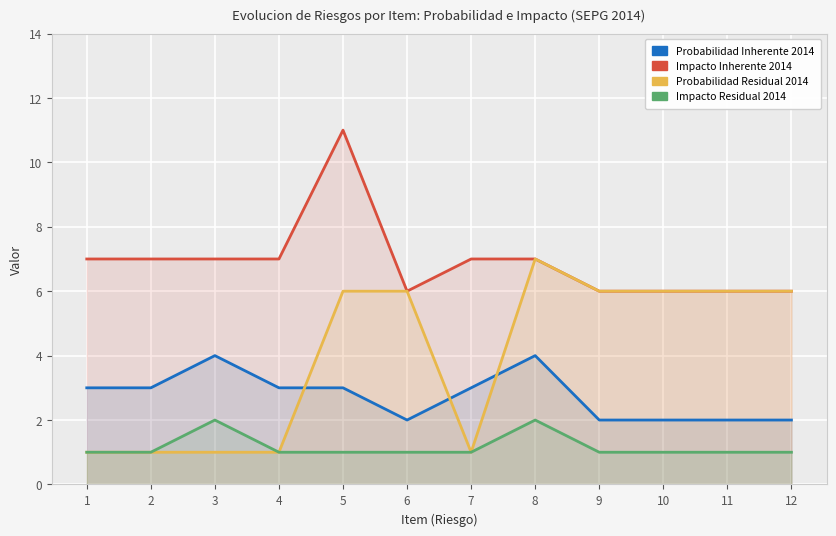

True or false: Probabilidad Inherente 2014 and Impacto Residual 2014 cross at least once.

False